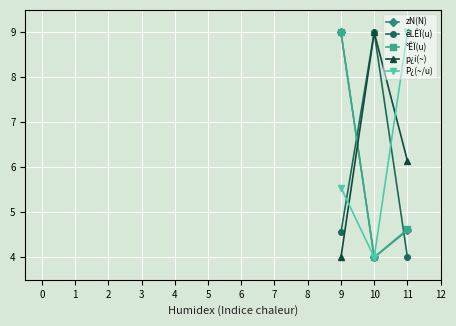

What is the difference between the highest and lowest values at 11?

5.0